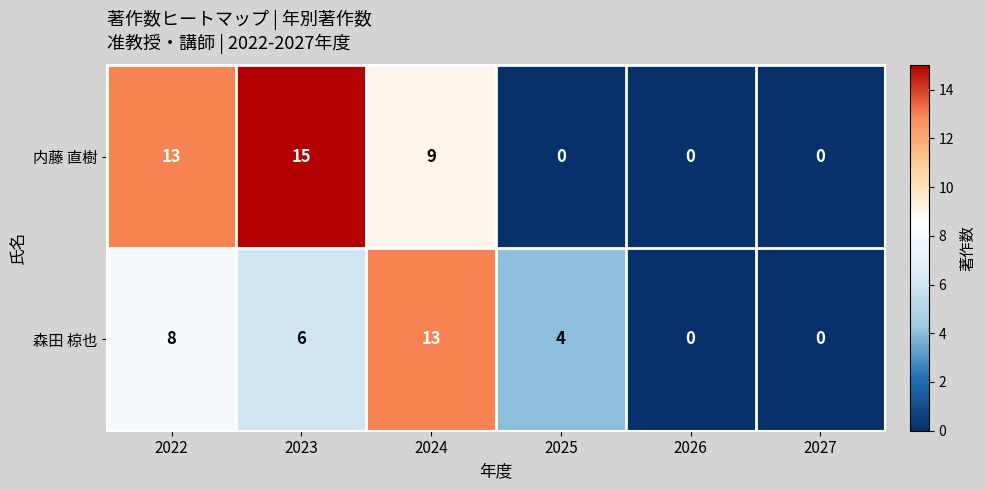

Count the number of categories in the chart.

6